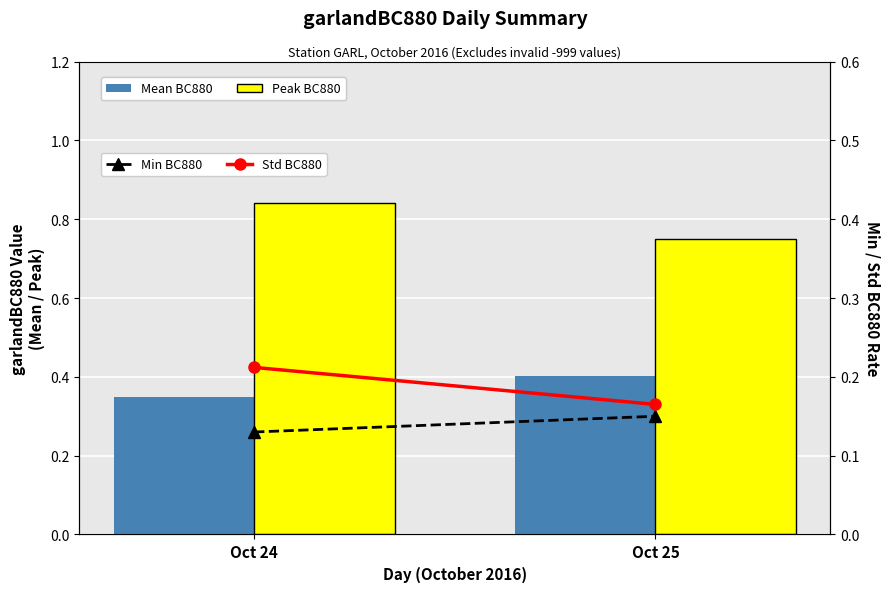

Are the bars grouped side by side (vs. stacked)?

Yes